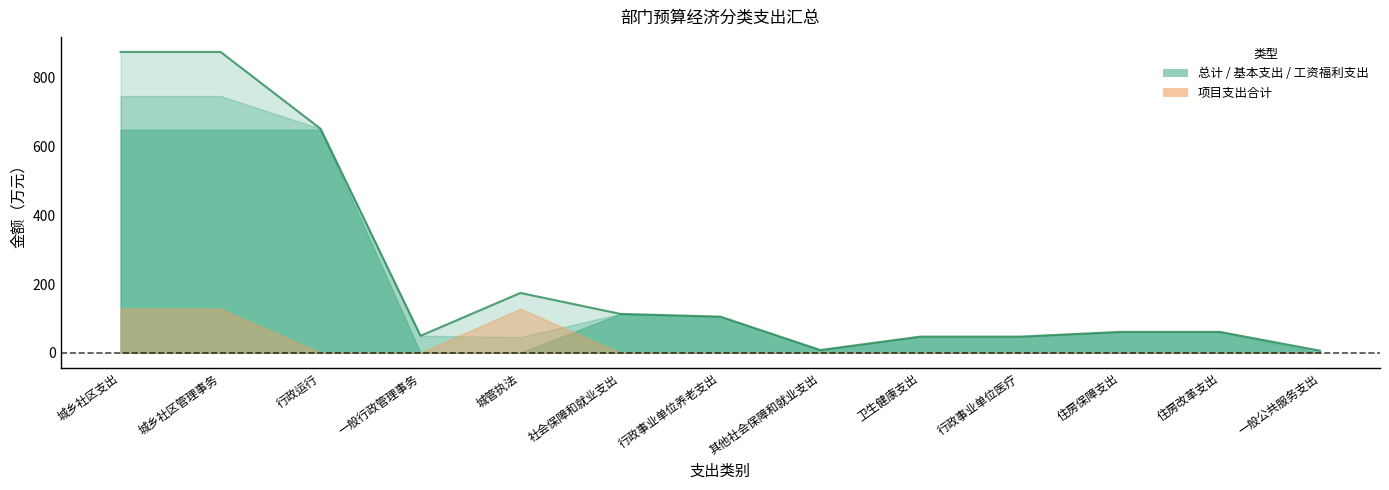

True or false: 项目支出合计 has a value of 0.0 at 住房改革支出.

True